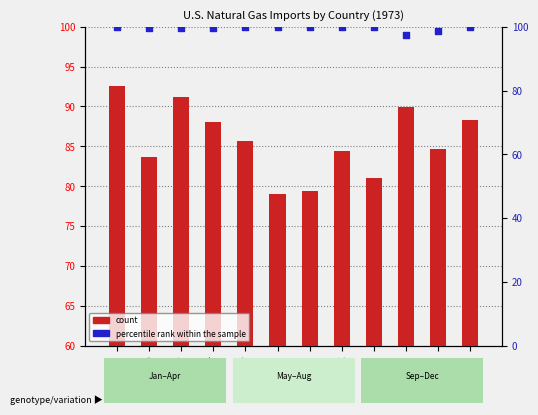

Which series has the widest spread of Y values?

count